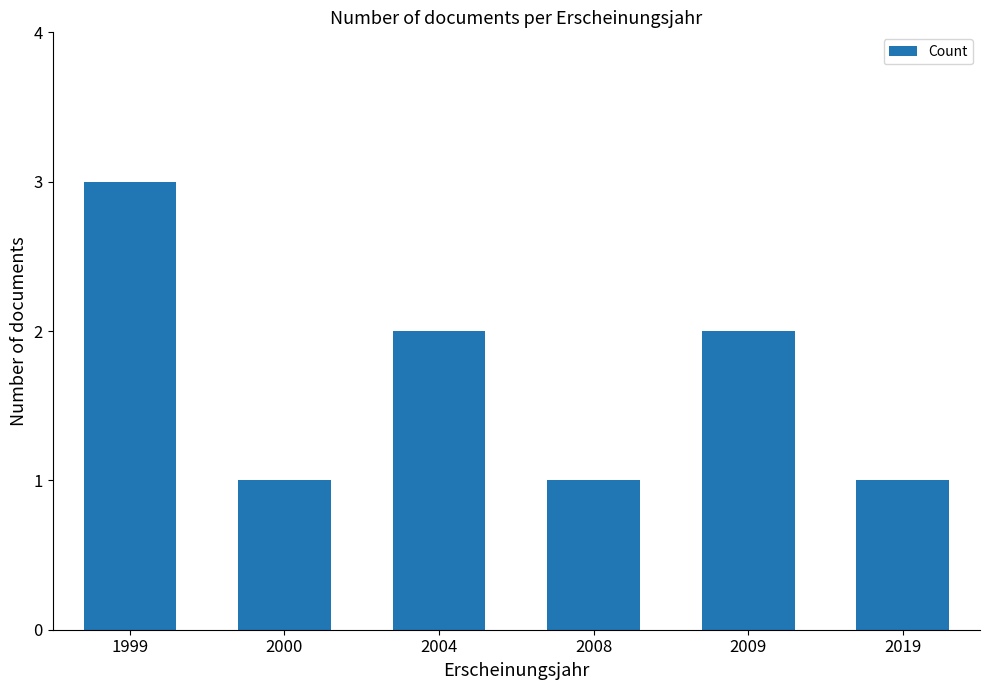

What is the smallest value displayed?

1